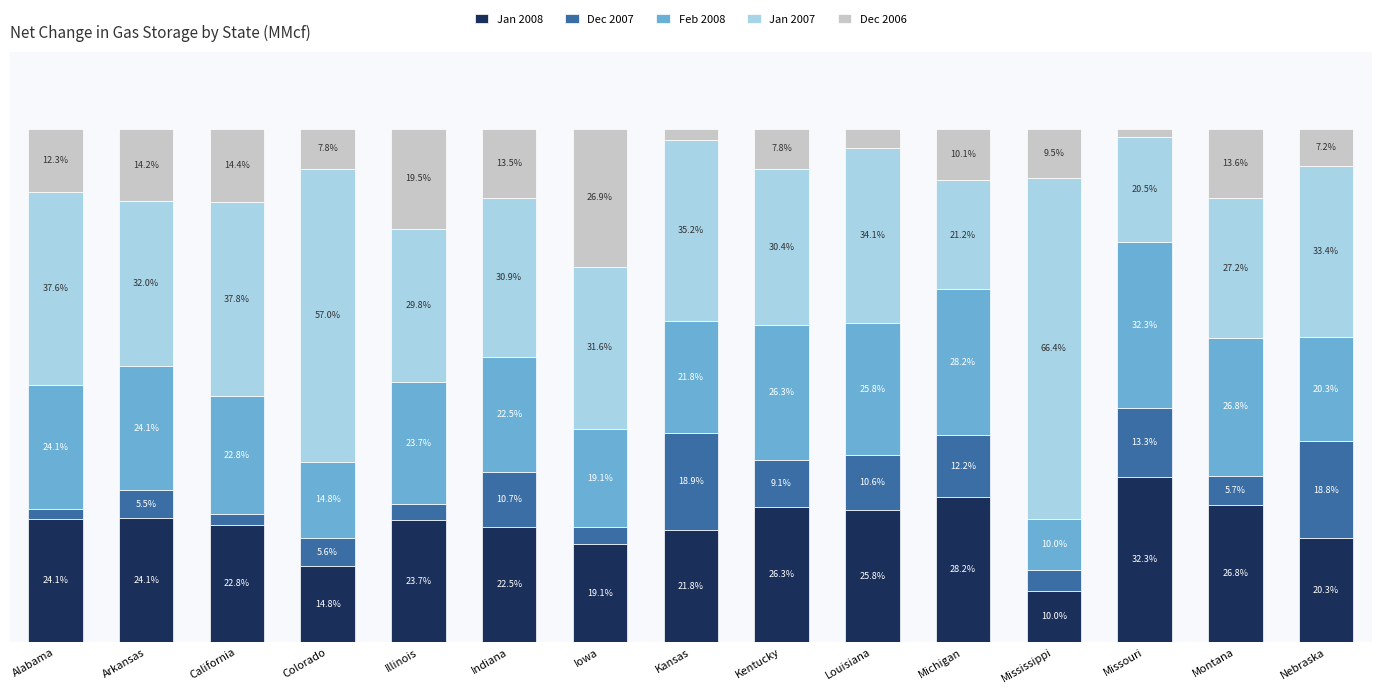

At which label does Jan 2008 reach its minimum?

Mississippi